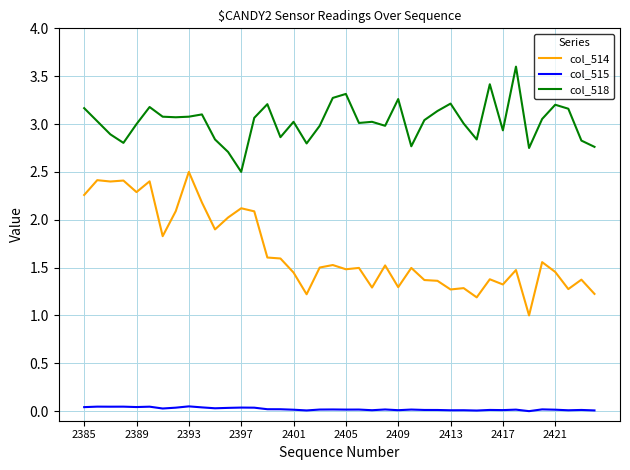

Rank the series by their average value, from highest to lowest.

col_518, col_514, col_515